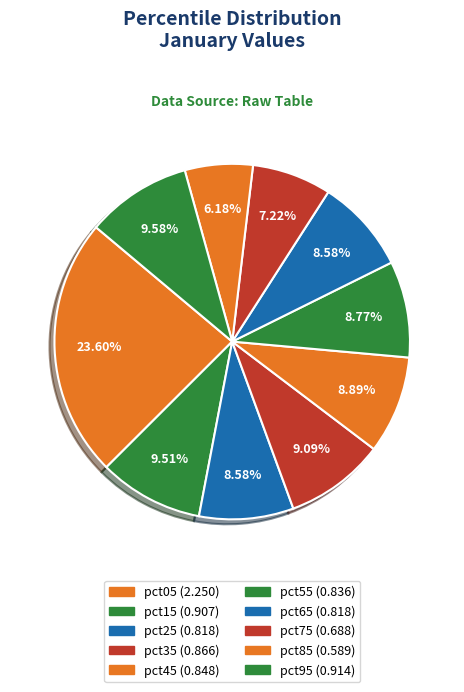

How many slices are in this pie chart?

10